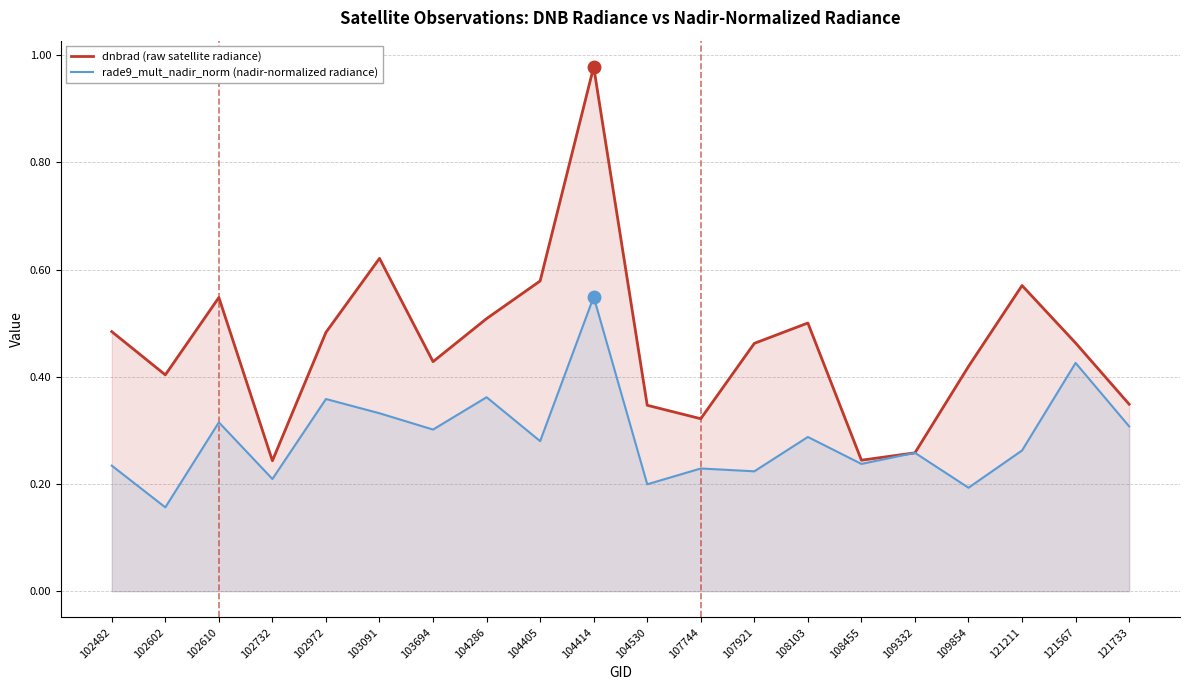

How many lines are shown in the chart?

2